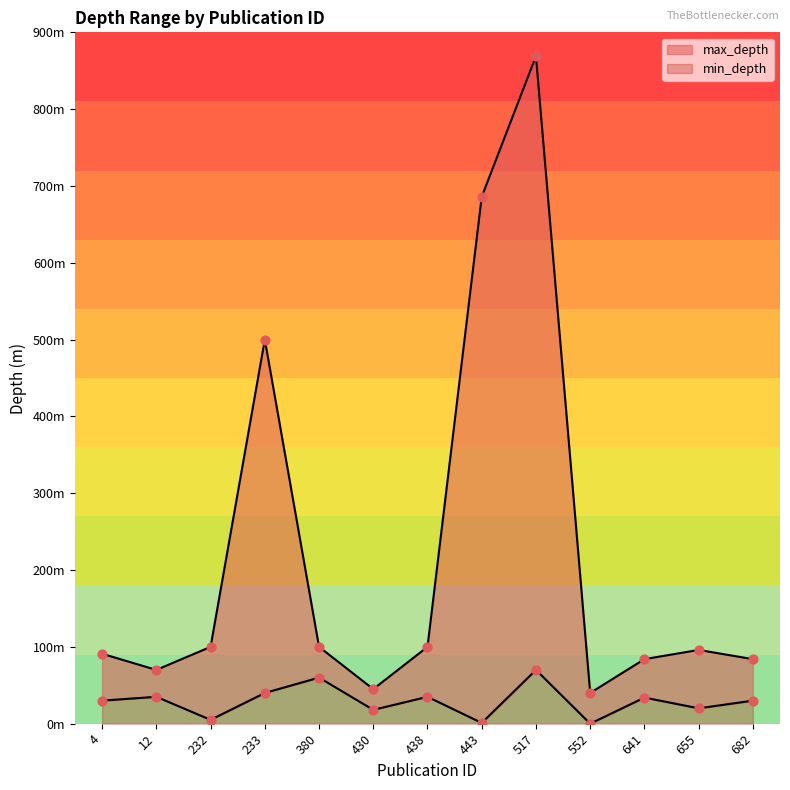

What is the total value across all series at 517?

939